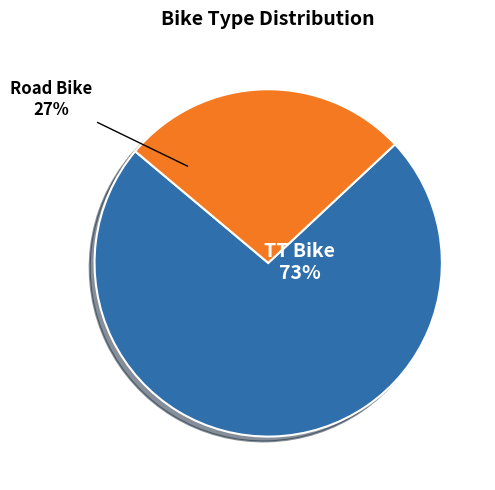

Count the number of slices in the pie.

2